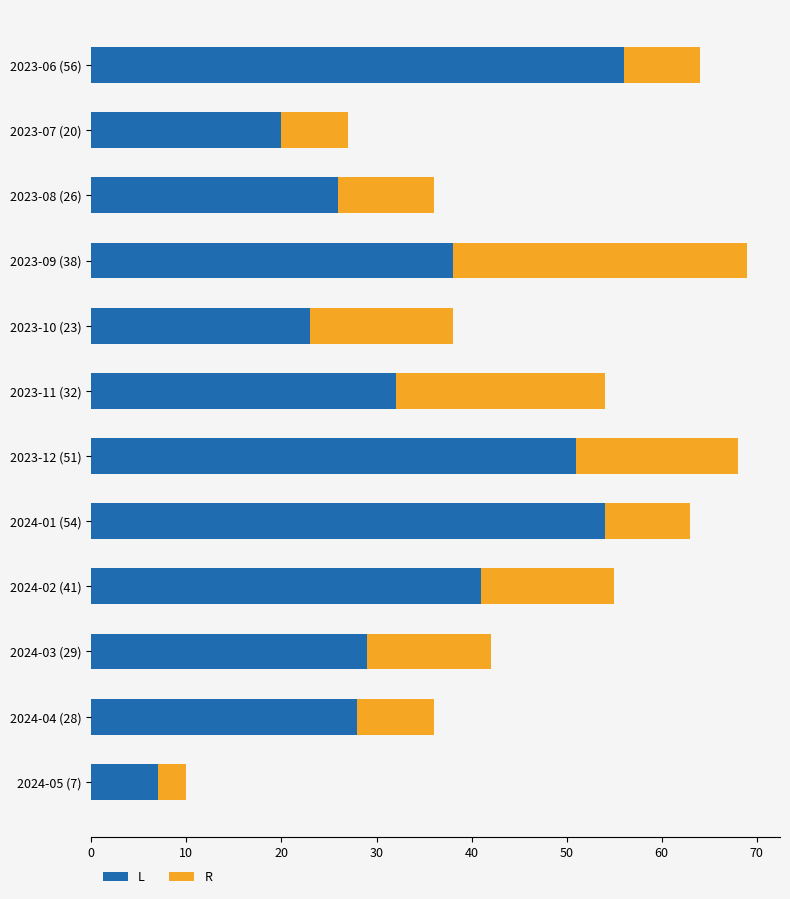

What is the value of the monthly_download_resource bar at the 9th from the left?

14